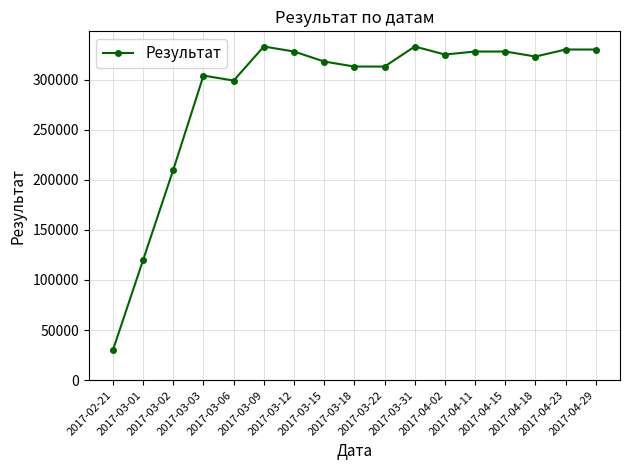

The value at 2017-03-09 is 333000. True or false?

True